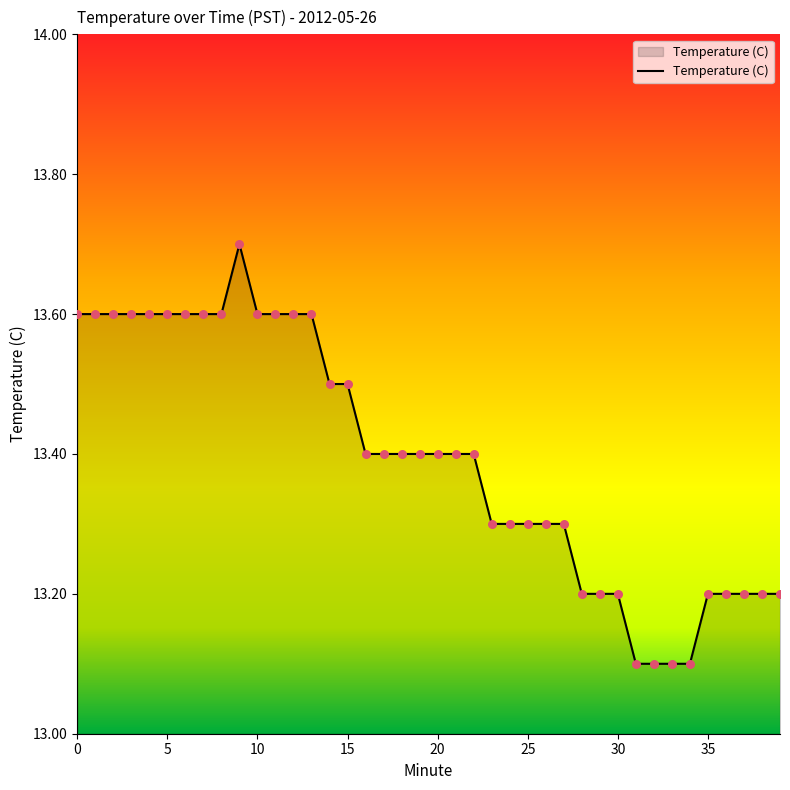

What is the difference between the maximum and minimum values?

0.6